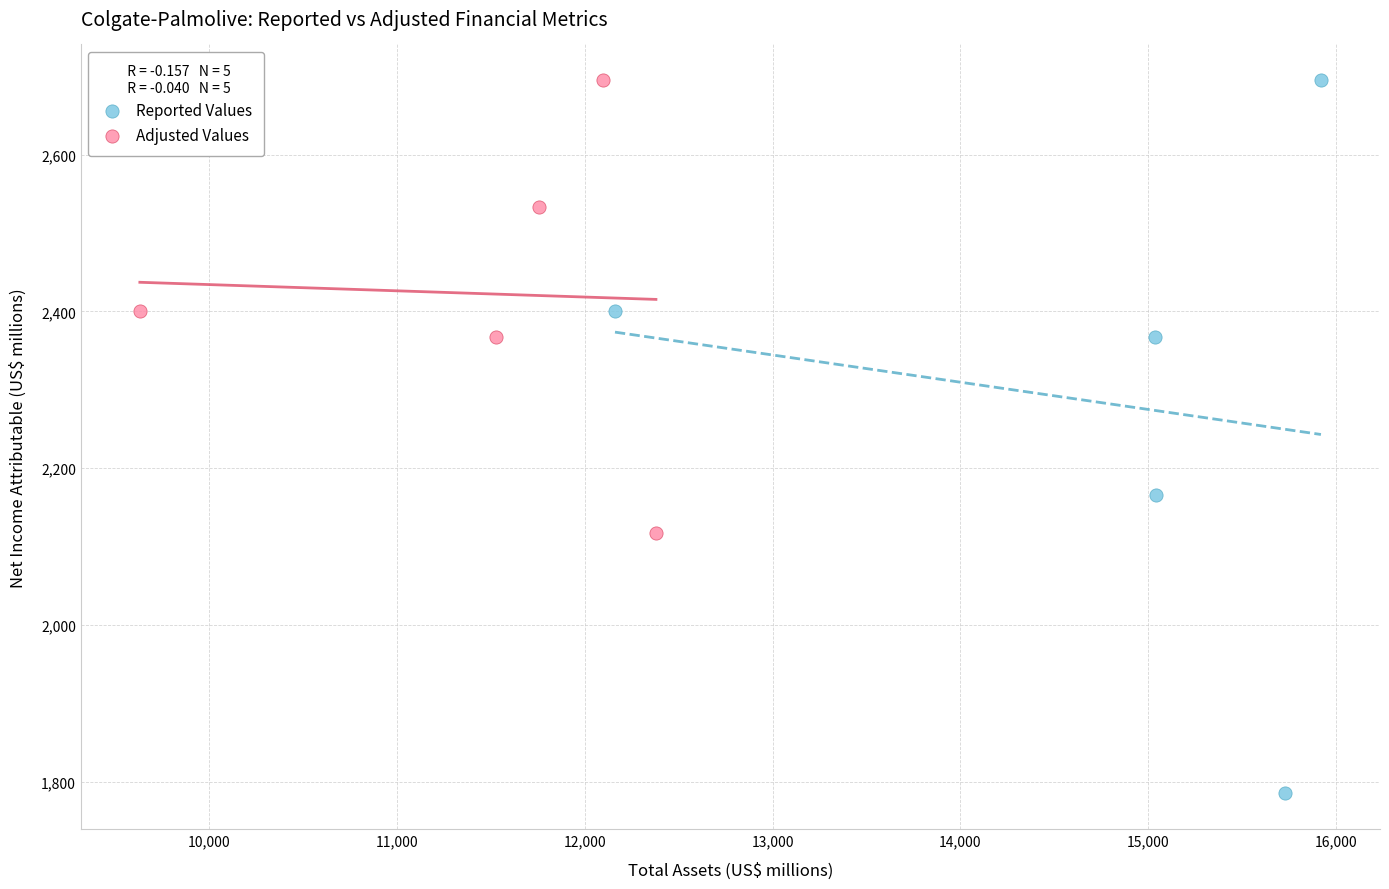

Which series has the widest spread of Y values?

Reported Values